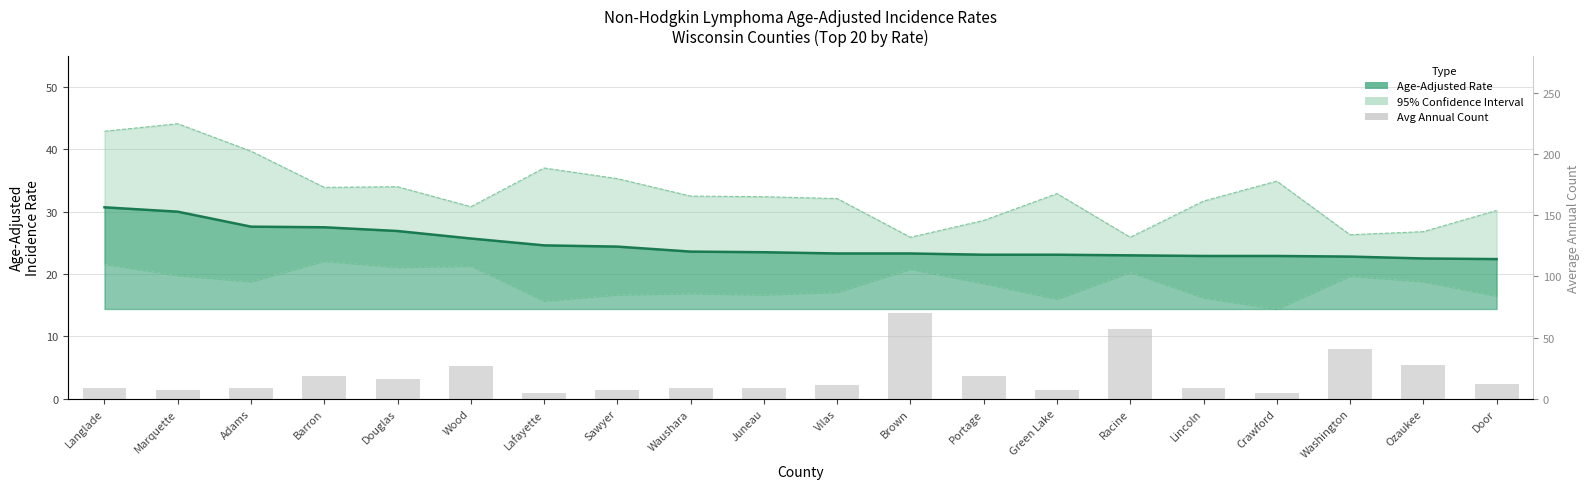

Reading left to right, what are all the values shown in this chart?

Langlade=9	Marquette=7	Adams=9	Barron=19	Douglas=16	Wood=27	Lafayette=5	Sawyer=7	Waushara=9	Juneau=9	Vilas=11	Brown=70	Portage=19	Green Lake=7	Racine=57	Lincoln=9	Crawford=5	Washington=41	Ozaukee=28	Door=12